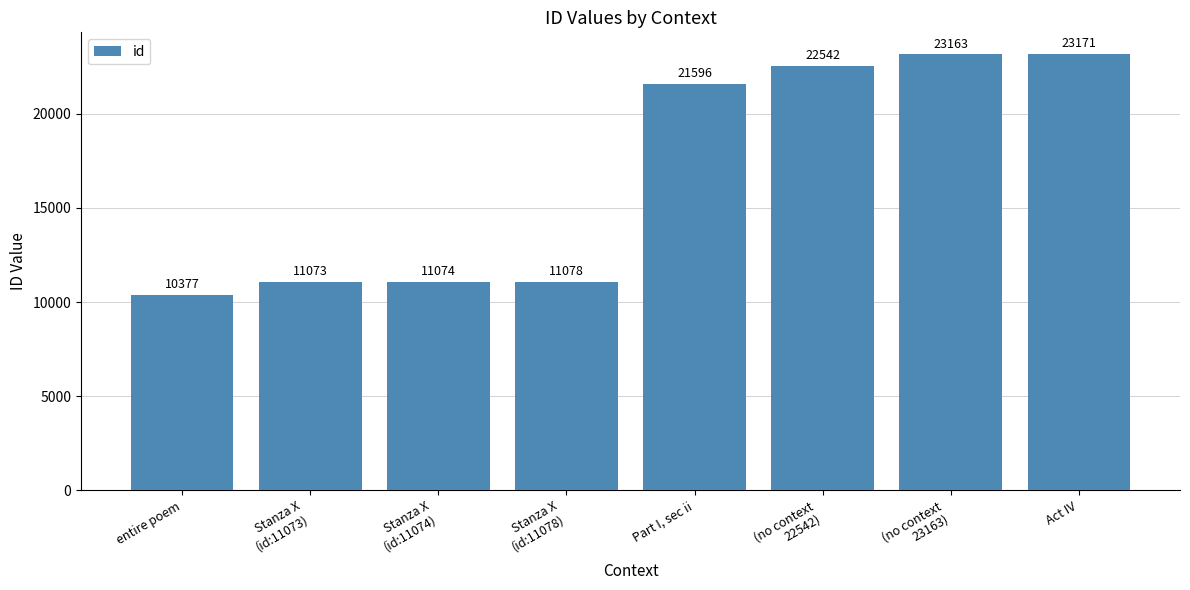

The chart shows a value of 10377 at entire poem. True or false?

True